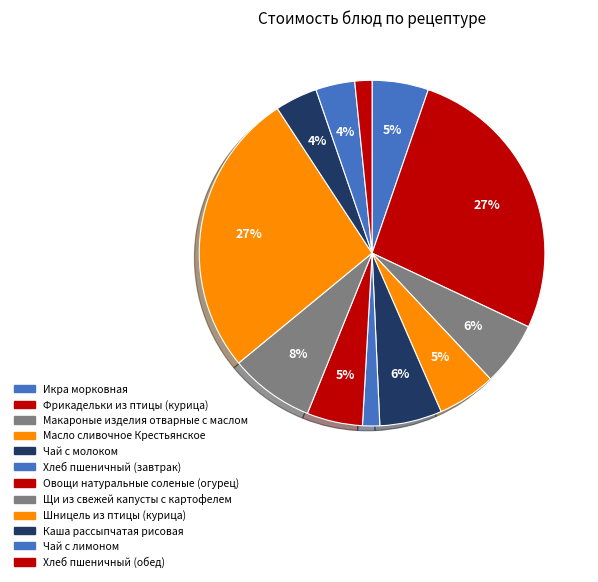

Combined, do Макароные изделия отварные с маслом and Чай с лимоном account for over 50%?

No